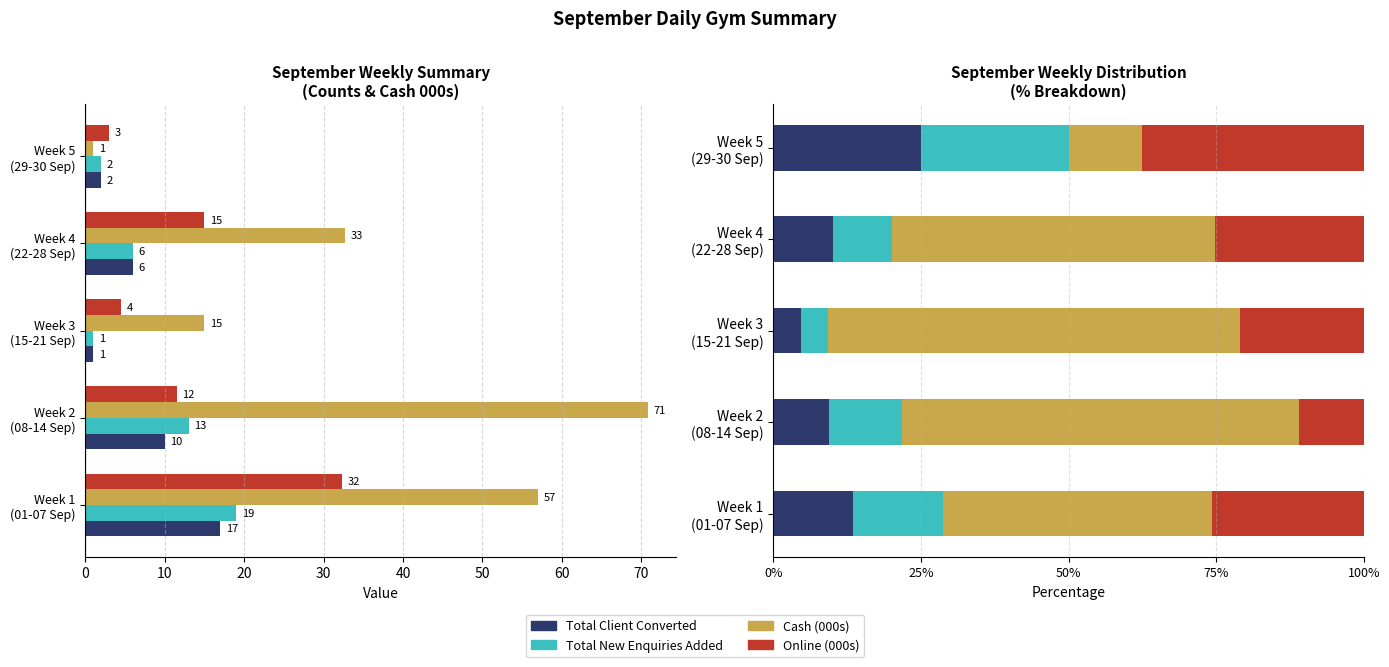

What is the value of the Online Received (000s) bar at the 4th from the left?

15.0